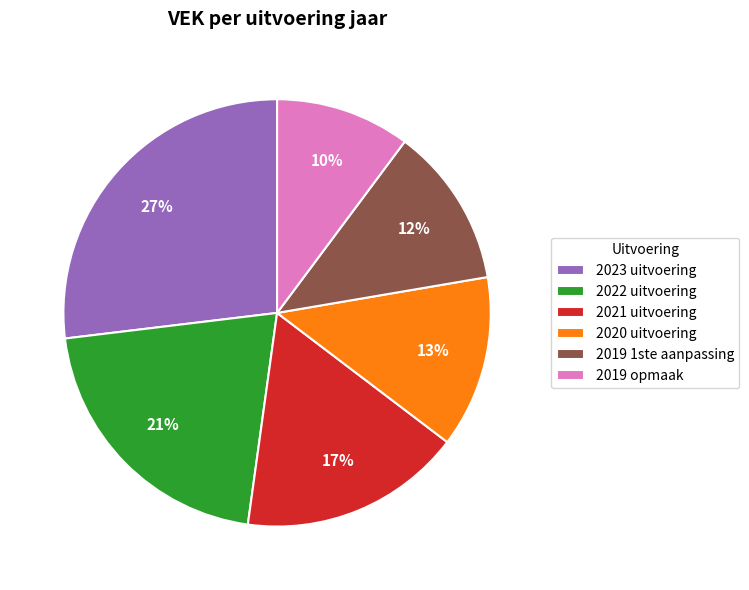

To the nearest percent, what is the average slice percentage?

17%